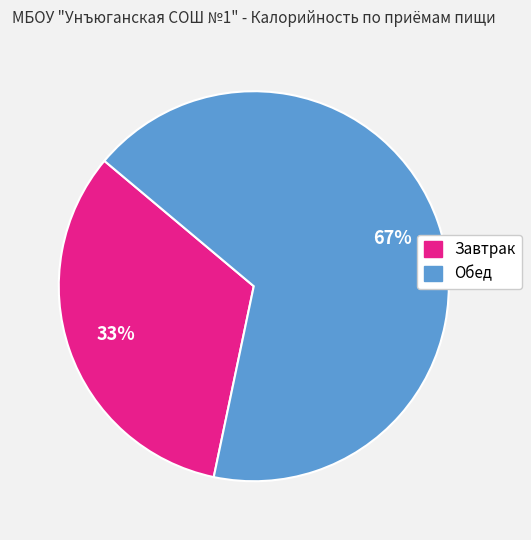

To the nearest percent, what portion does Завтрак represent?

33%